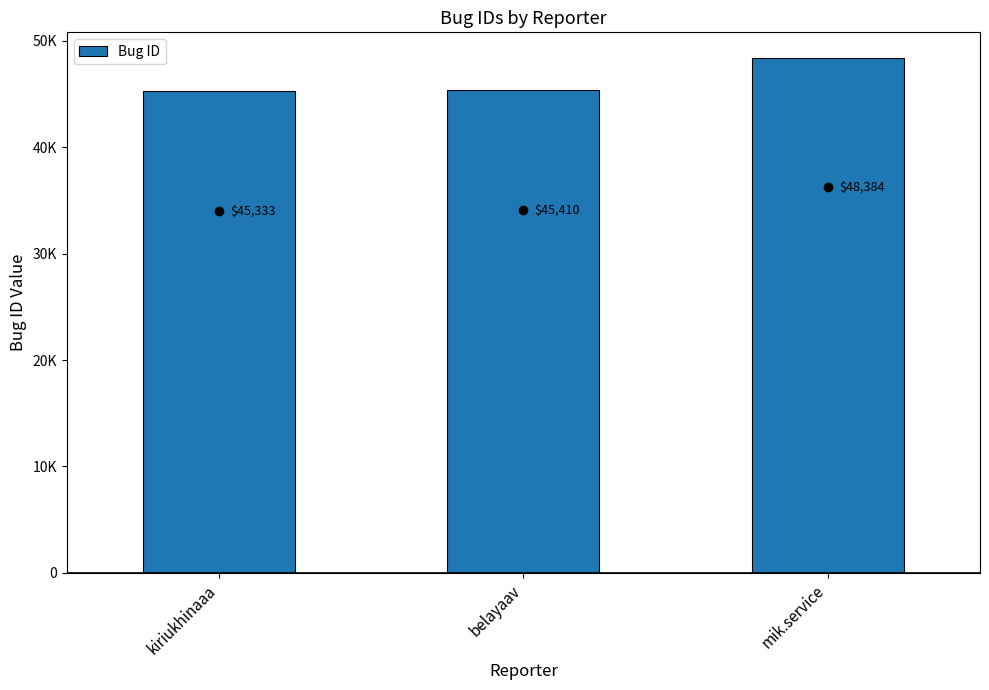

Reading left to right, list all the values displayed in this chart.

45333	45410	48384